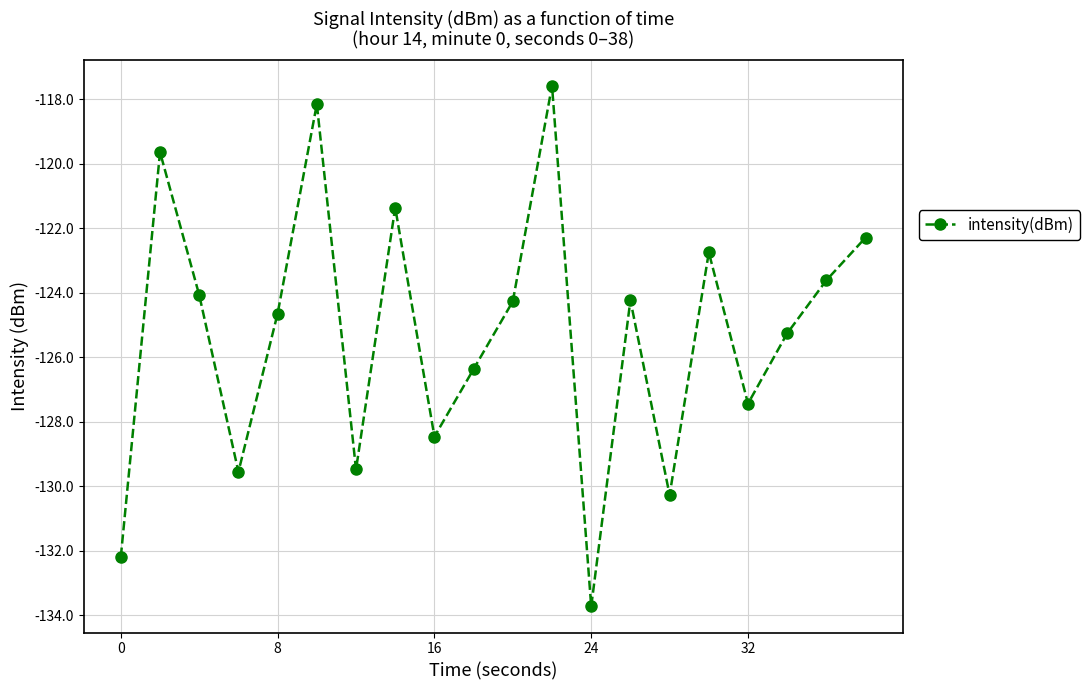

Is this an area chart (filled region under the line)?

No